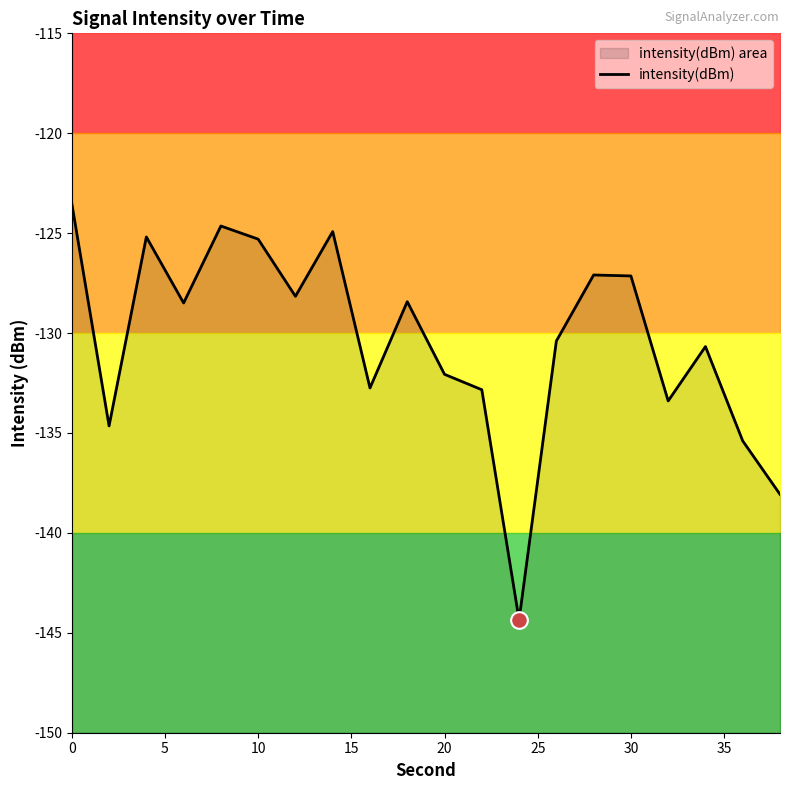

How many interior local valleys (lower than both neighbors) does the data have?

6